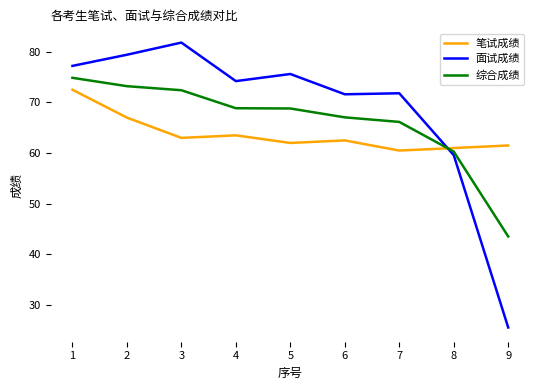

At which category does 笔试成绩 reach its first local peak?

4